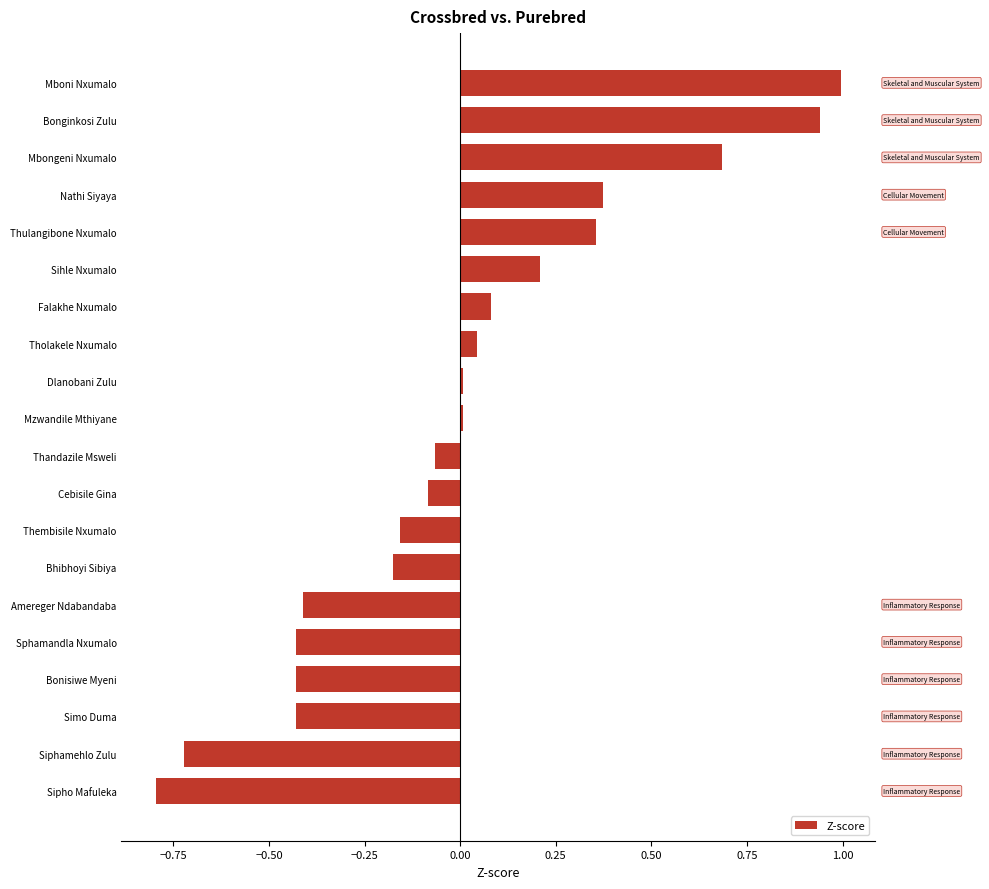

The chart shows a value of 0.7 at Mbongeni Nxumalo. True or false?

True